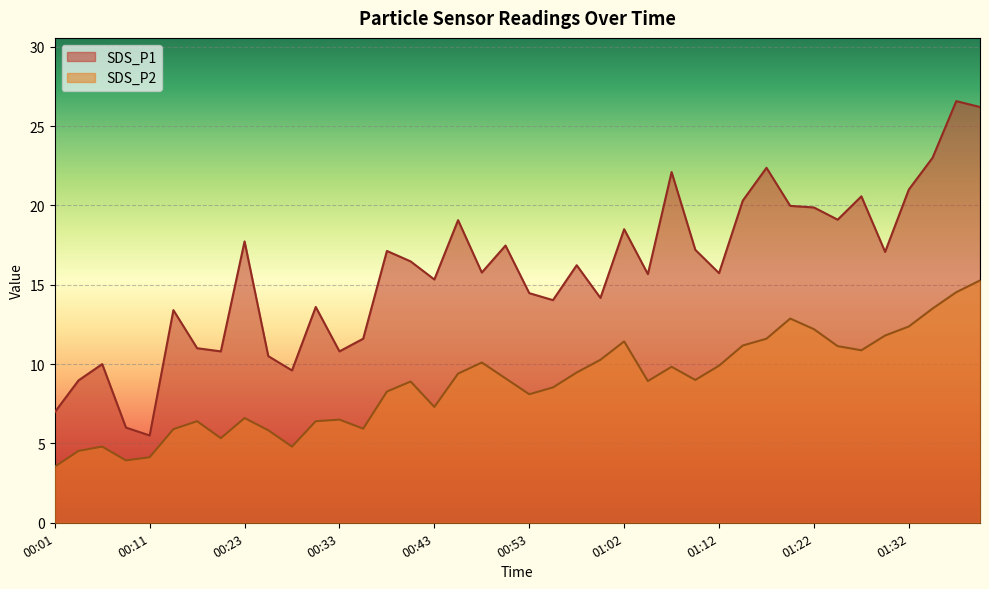

Reading left to right, list all the values displayed in this chart.

SDS_P1: 7.0	9.0	10.0	6.0	5.5	13.4	11.0	10.8	17.7	10.5	9.6	13.6	10.8	11.6	17.1	16.5	15.3	19.1	15.8	17.5	14.5	14.0	16.2	14.2	18.5	15.7	22.1	17.2	15.7	20.3	22.4	20.0	19.9	19.1	20.6	17.1	21.0	23.0	26.6	26.2
SDS_P2: 3.5	4.5	4.8	3.9	4.1	5.9	6.4	5.3	6.6	5.8	4.8	6.4	6.5	5.9	8.3	8.9	7.3	9.4	10.1	9.1	8.1	8.5	9.5	10.3	11.4	8.9	9.8	9.0	9.9	11.2	11.6	12.9	12.2	11.1	10.9	11.8	12.4	13.5	14.5	15.3